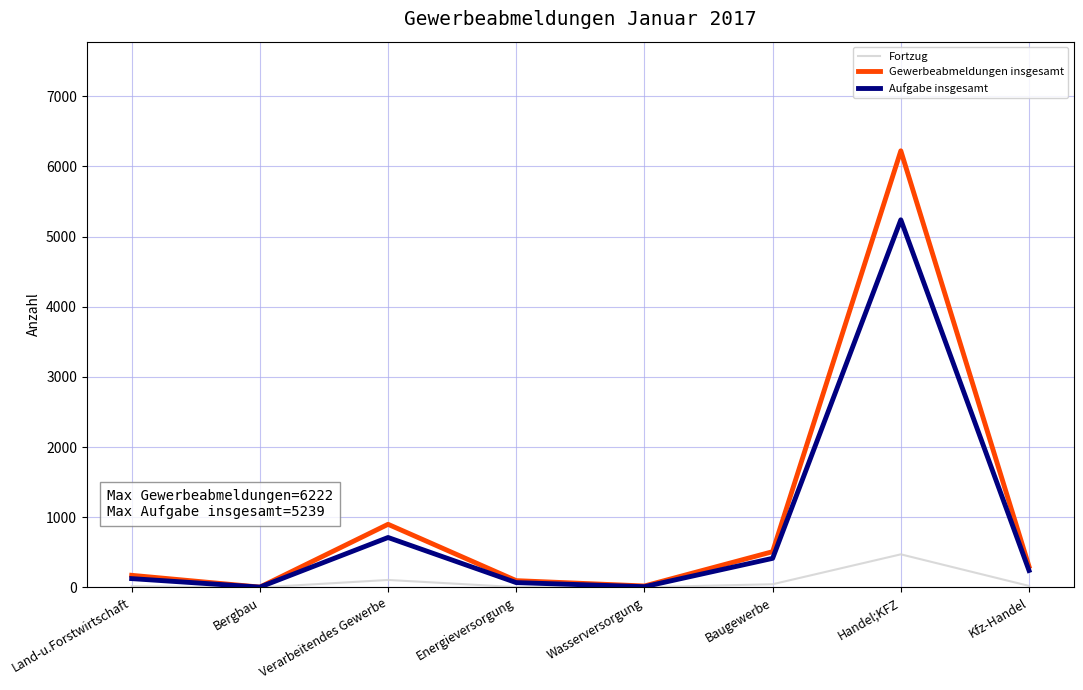

Between Bergbau and Handel;KFZ, which series saw the biggest shift?

Gewerbeabmeldungen insgesamt